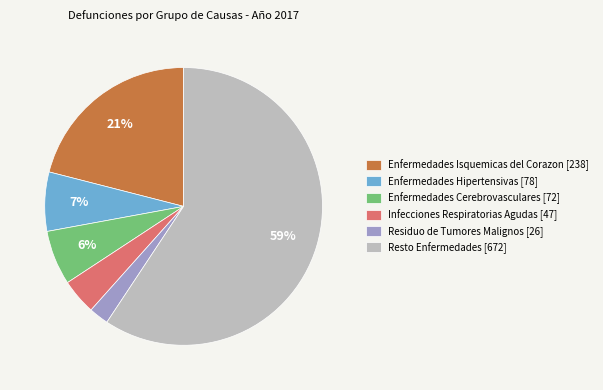

Rank the categories by value from highest to lowest.

Resto Enfermedades, Enfermedades Isquemicas del Corazon, Enfermedades Hipertensivas, Enfermedades Cerebrovasculares, Infecciones Respiratorias Agudas, Residuo de Tumores Malignos